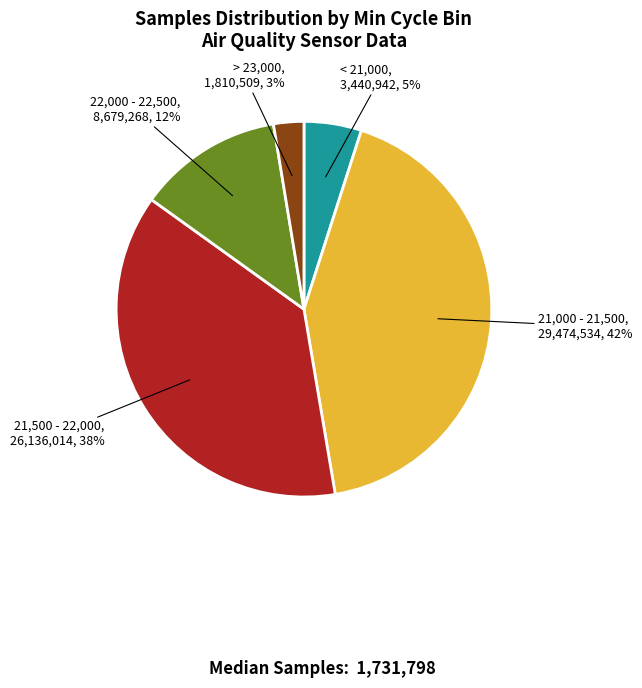

Is there a majority slice in this chart?

No